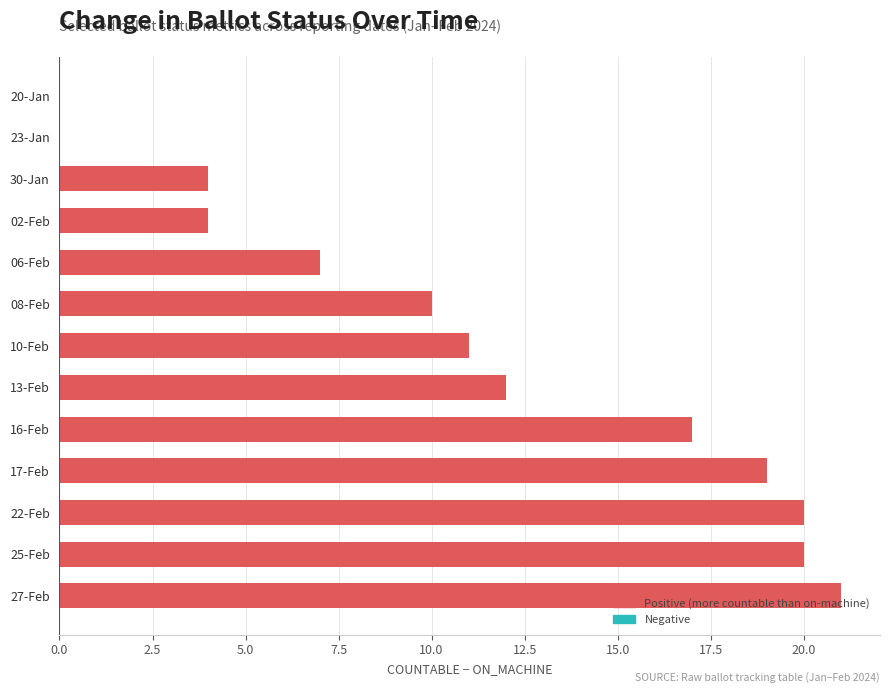

How many series are shown in this chart?

1